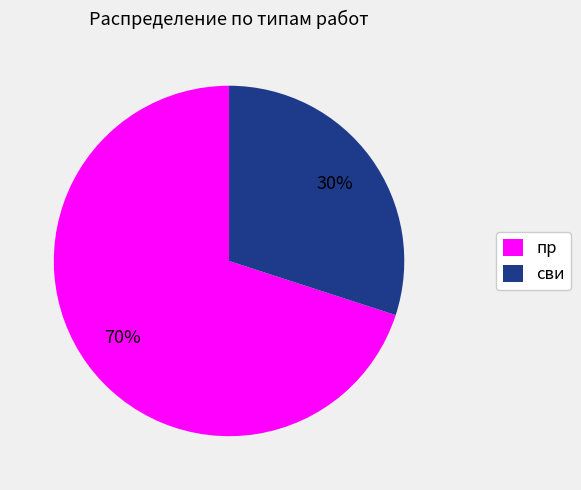

Is the sum of сви and пр greater than half?

Yes